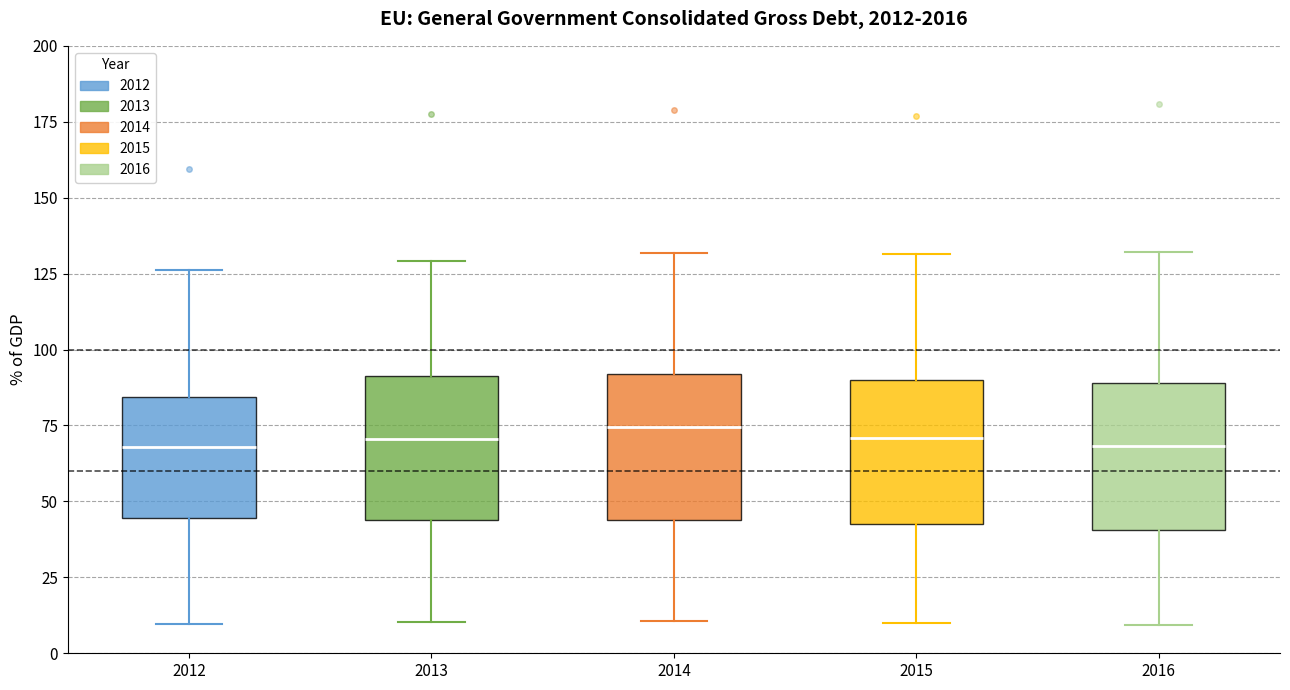

Reading left to right, read every box against the y-axis: the position of its median line, the range the box covers, and the ends of its whiskers. The values are not printed on the chart, so give them approximately, as read against the axis.

2012: median 70, box 45 to 85, whiskers 10 to 125
2013: median 70, box 45 to 90, whiskers 10 to 130
2014: median 75, box 45 to 90, whiskers 10 to 130
2015: median 70, box 45 to 90, whiskers 10 to 130
2016: median 70, box 40 to 90, whiskers 10 to 130